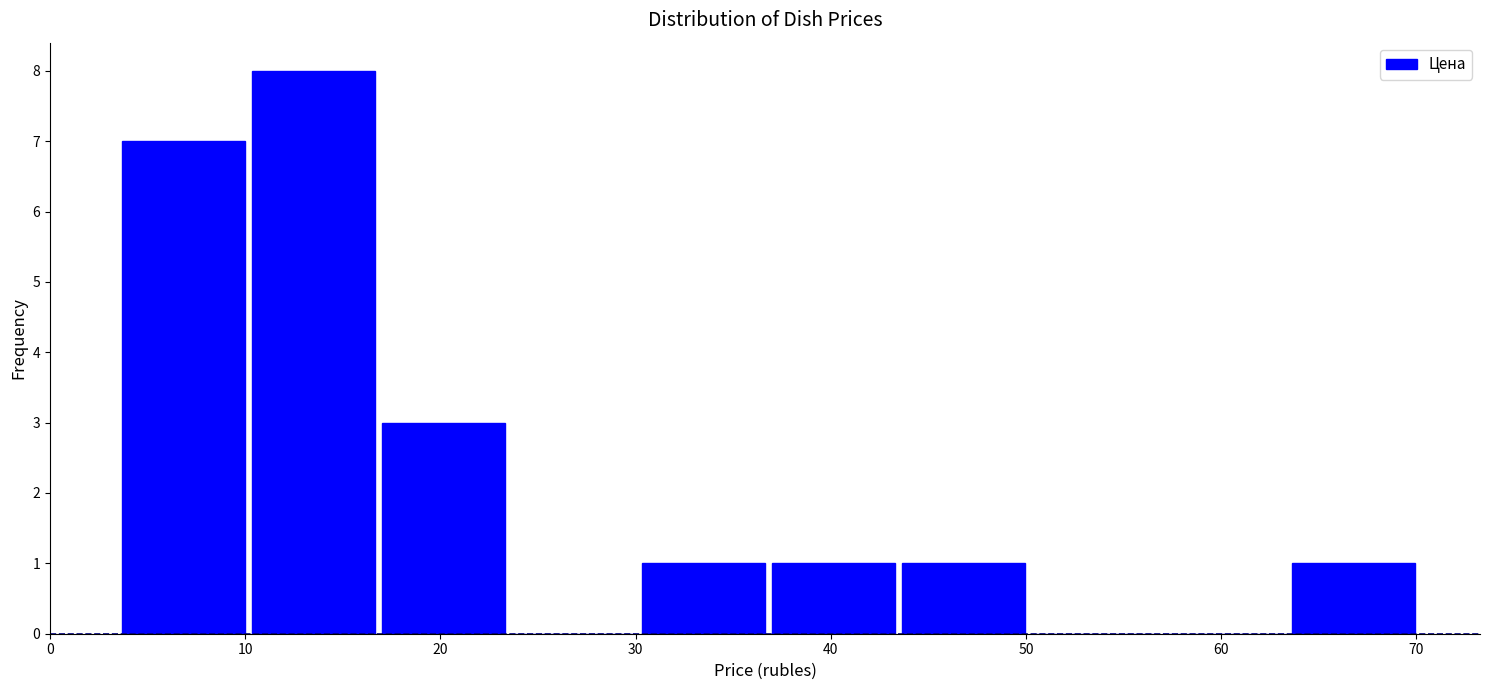

How tall is the bar that spans 43 to 50 on the x-axis? Neither the bar edges nor the heights are printed on the chart, so give them approximately, as read against the axes.

1